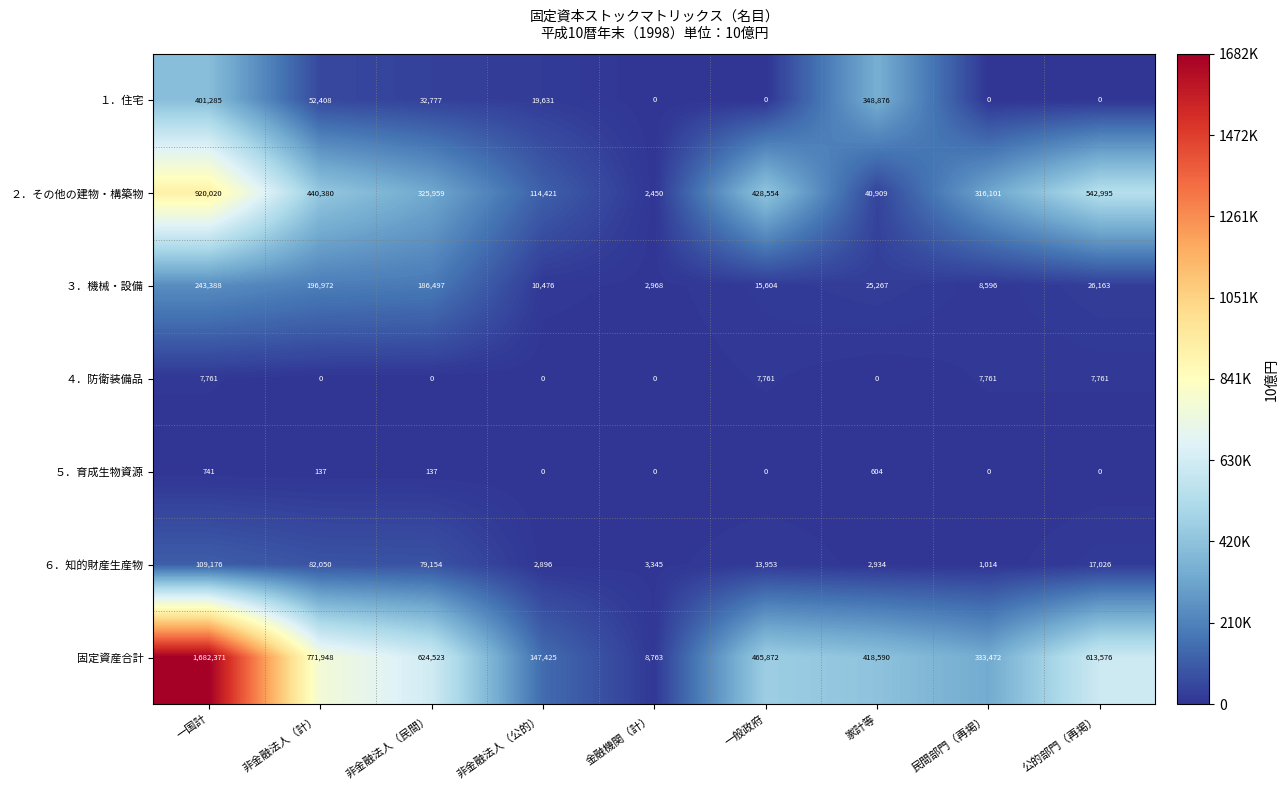

What is the difference between the １．住宅 values at 家計等 and 一般政府?

348876